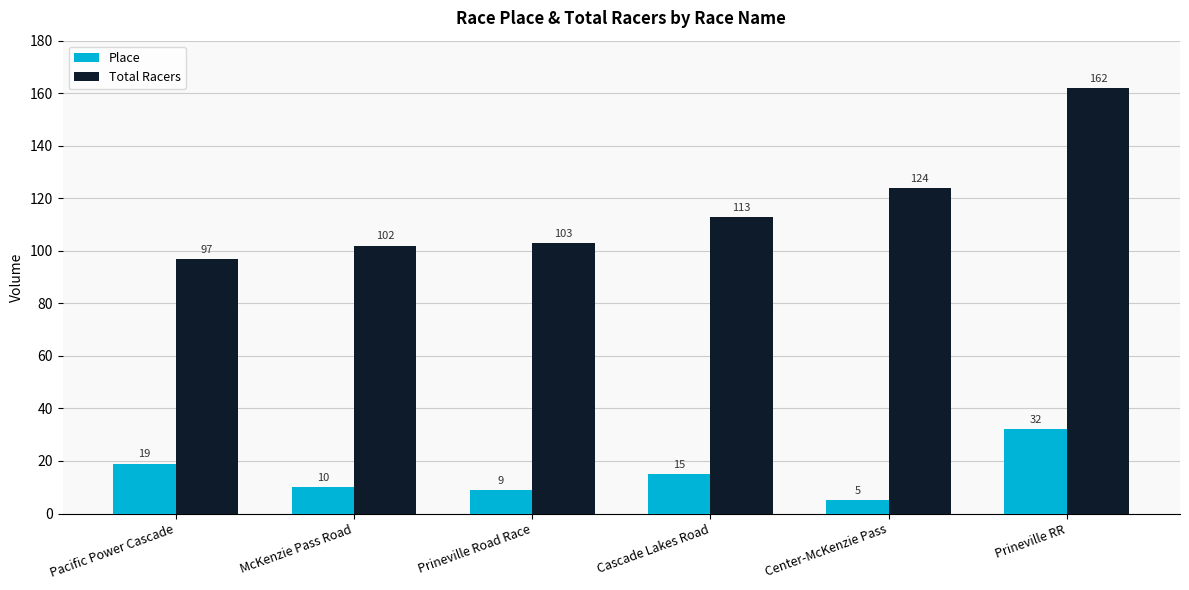

Reading left to right, transcribe all the data shown in this chart.

Place: Pacific Power Cascade=19	McKenzie Pass Road=10	Prineville Road Race=9	Cascade Lakes Road=15	Center-McKenzie Pass=5	Prineville RR=32
Total Racers: Pacific Power Cascade=97	McKenzie Pass Road=102	Prineville Road Race=103	Cascade Lakes Road=113	Center-McKenzie Pass=124	Prineville RR=162